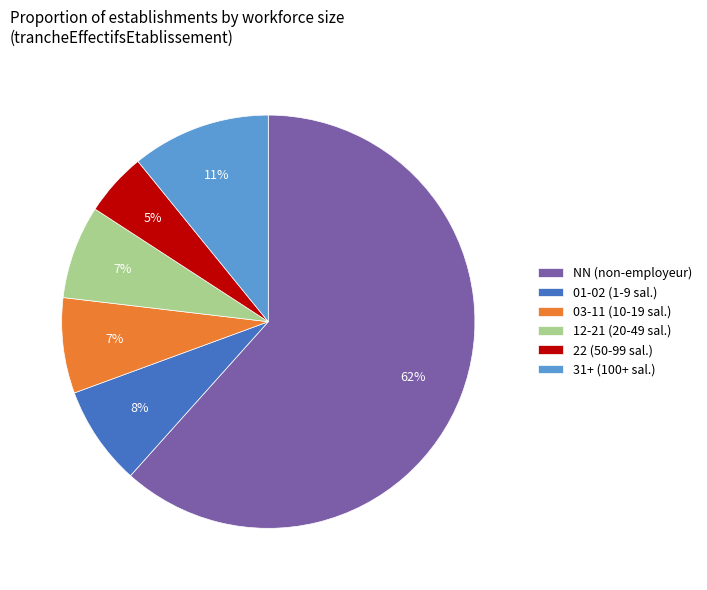

To the nearest percent, what is the average slice percentage?

17%